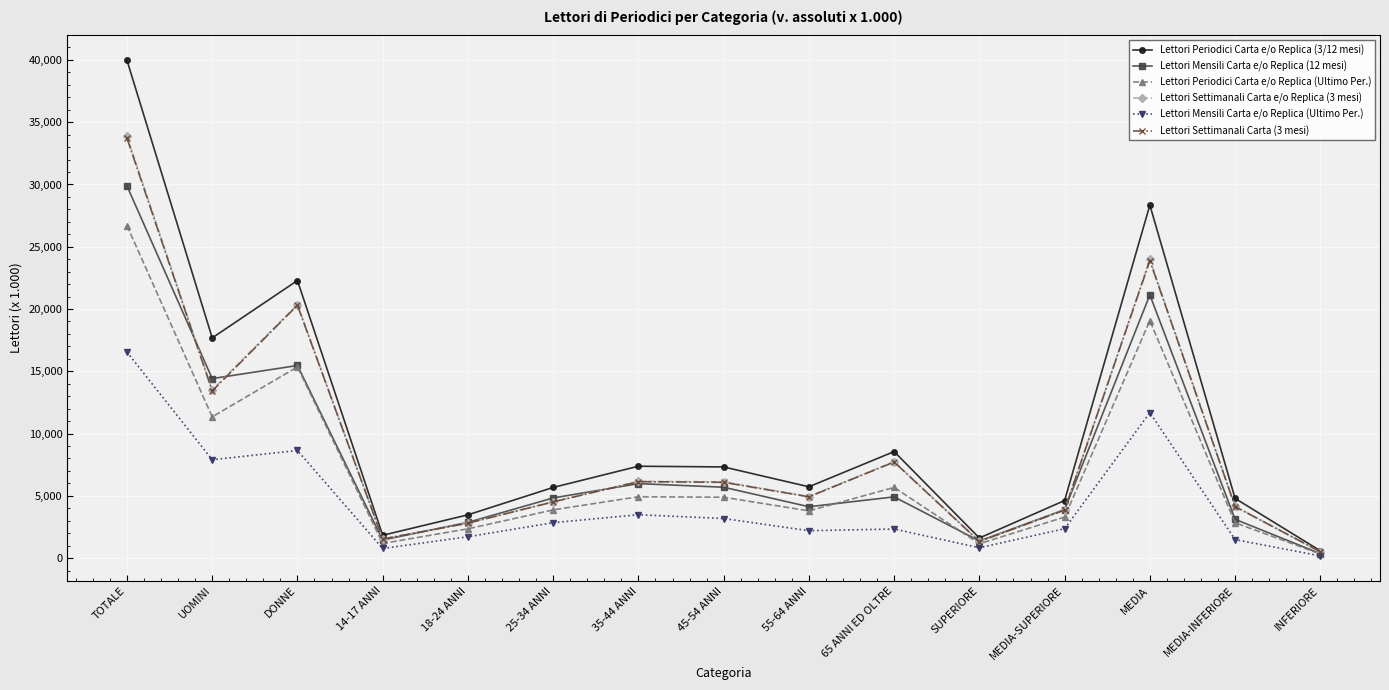

At how many categories does at least one series exceed 17499?

4